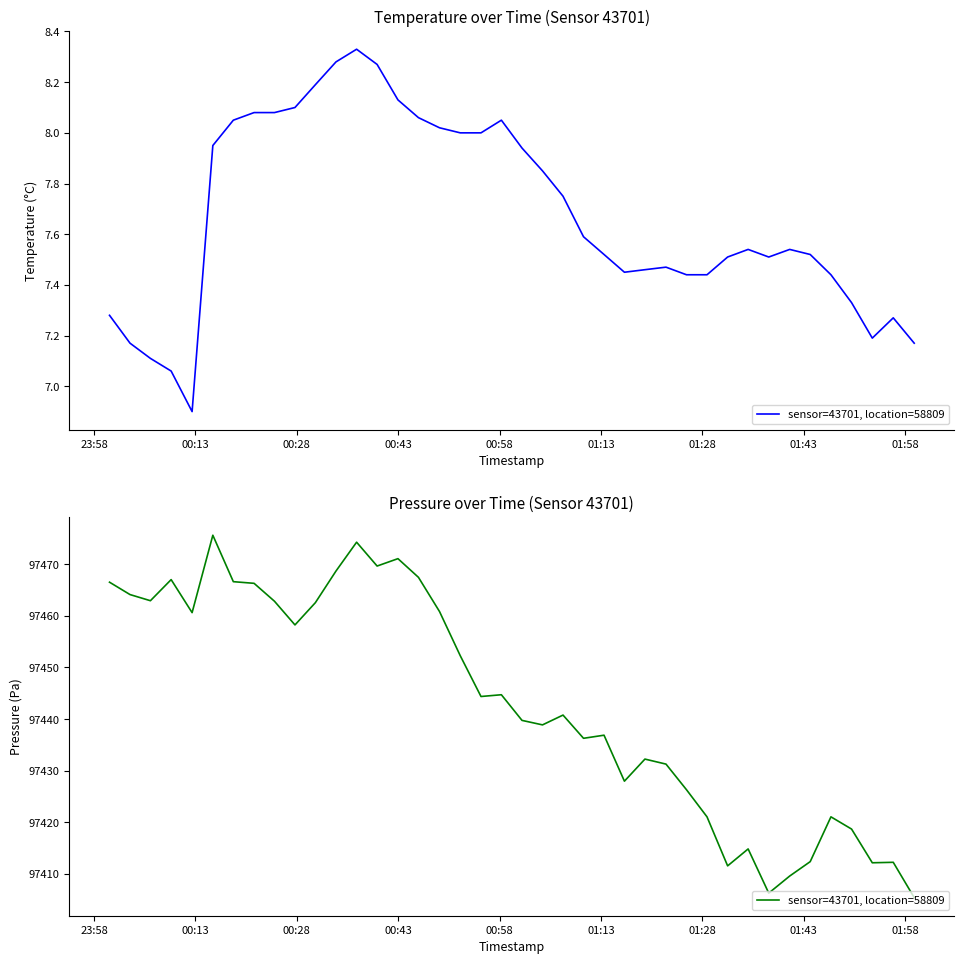

Does the chart display data point markers on the line(s)?

No